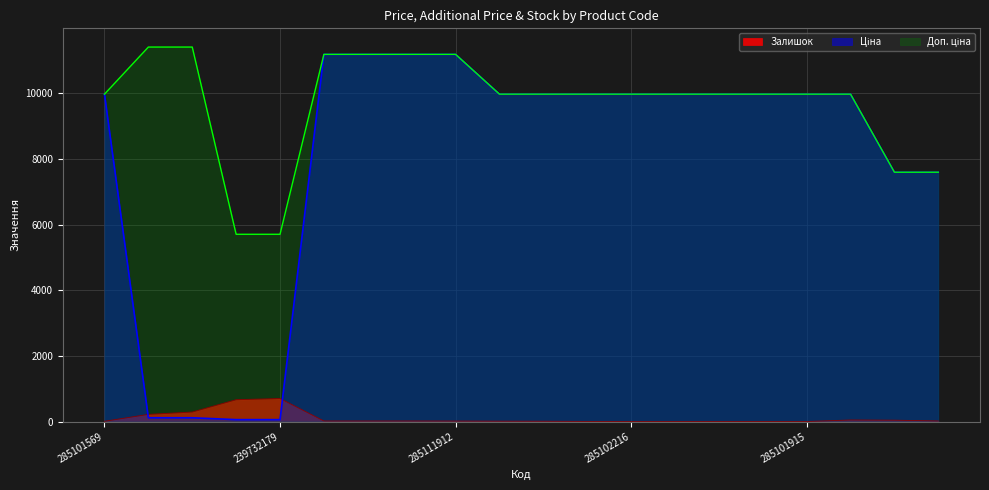

Which series changed the most between 285112220 and 239682179?

Ціна